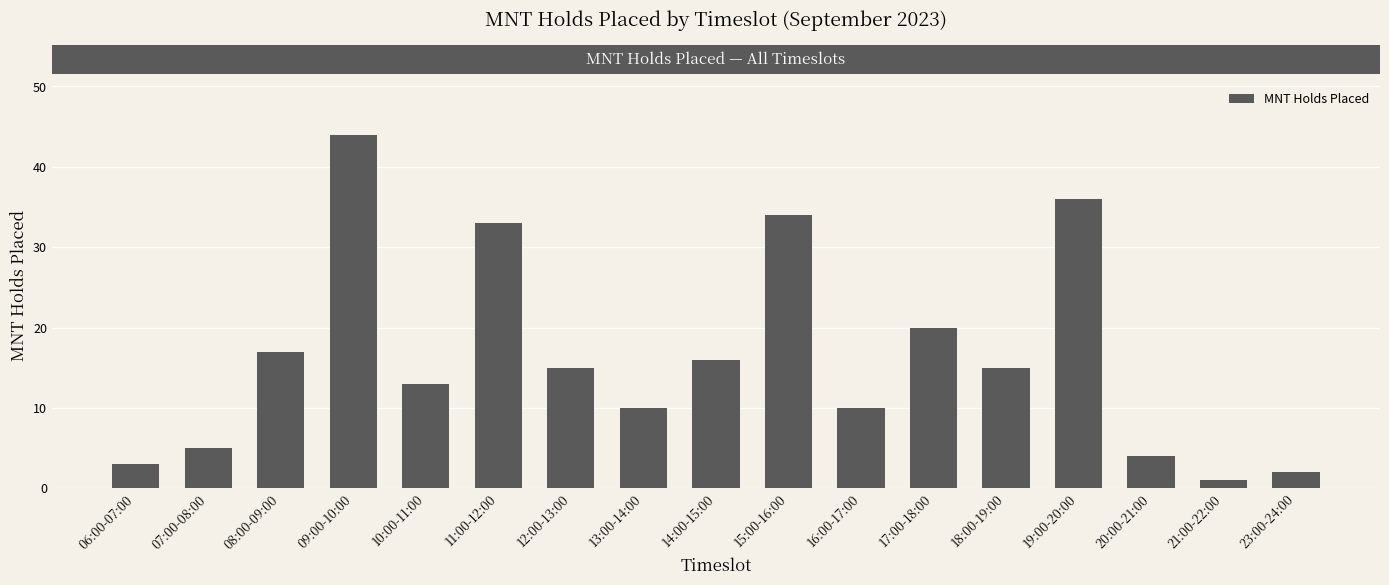

What is the greatest value displayed?

44